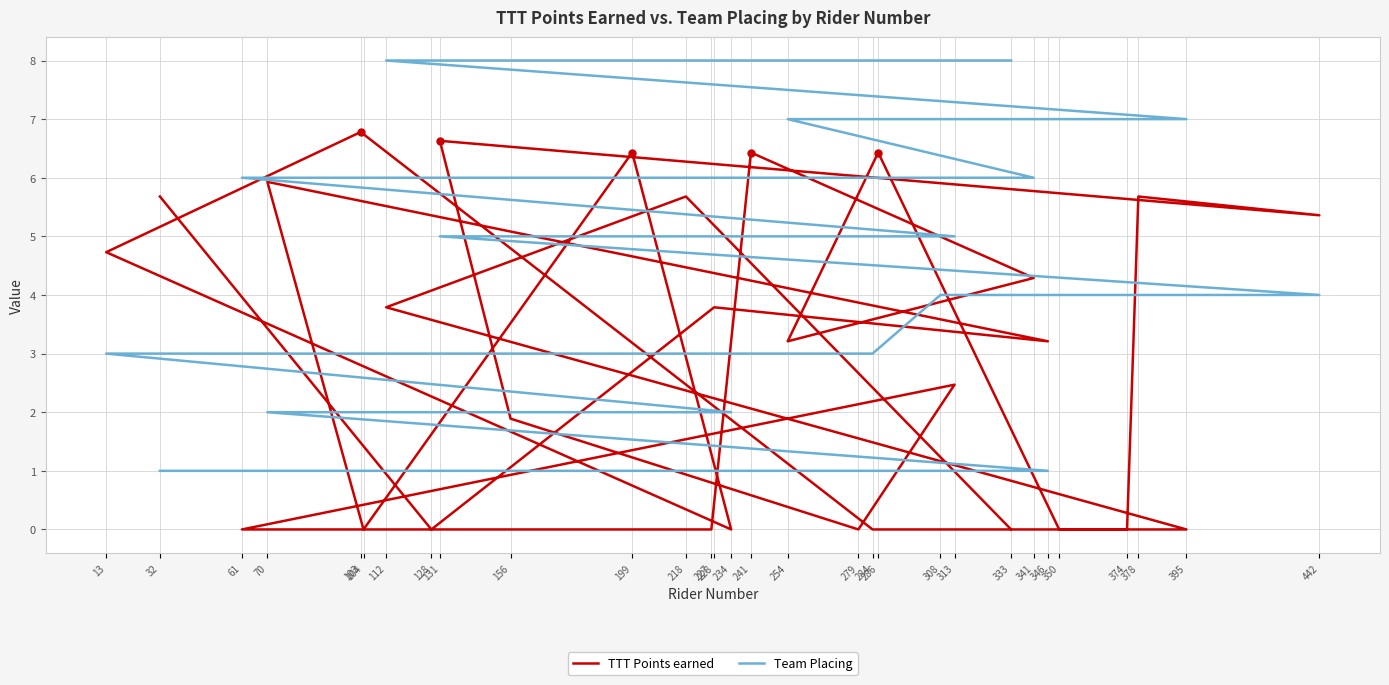

Between 32 and 374, which series saw the biggest shift?

TTT Points earned